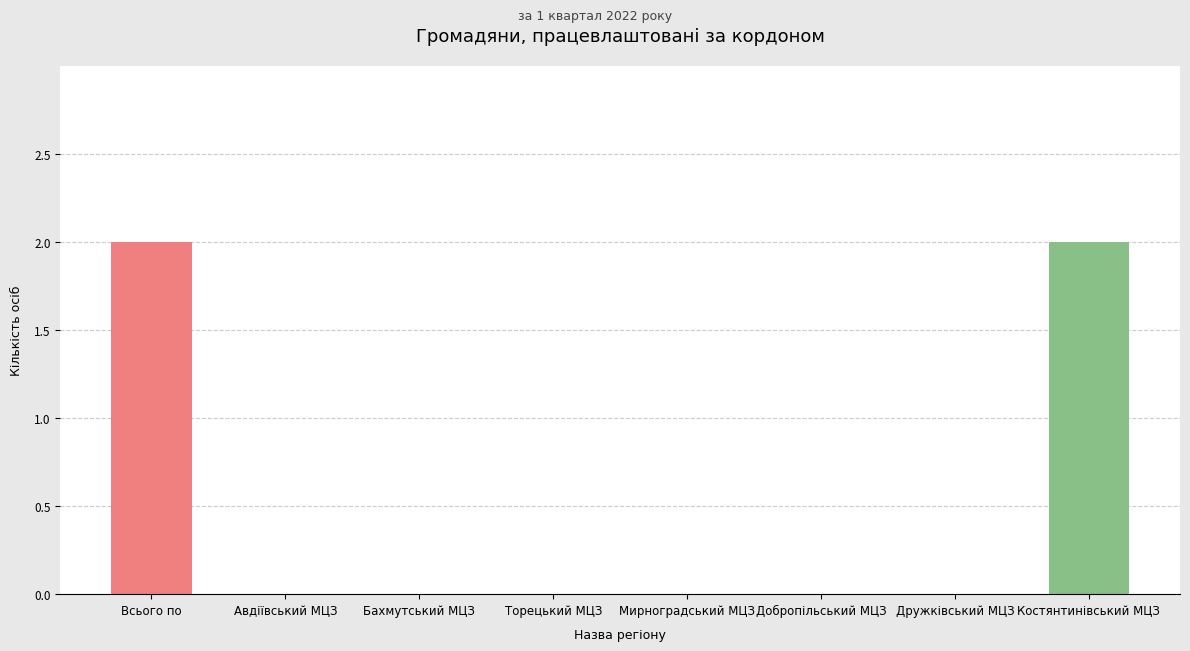

Does the chart contain stacked bars?

No